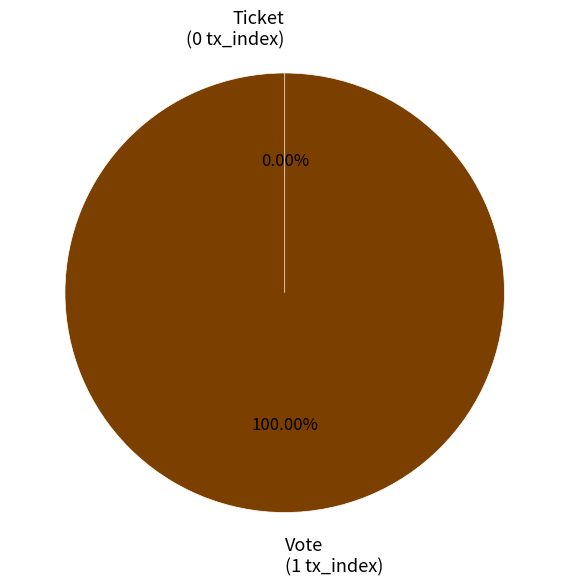

Count the number of slices in the pie.

2